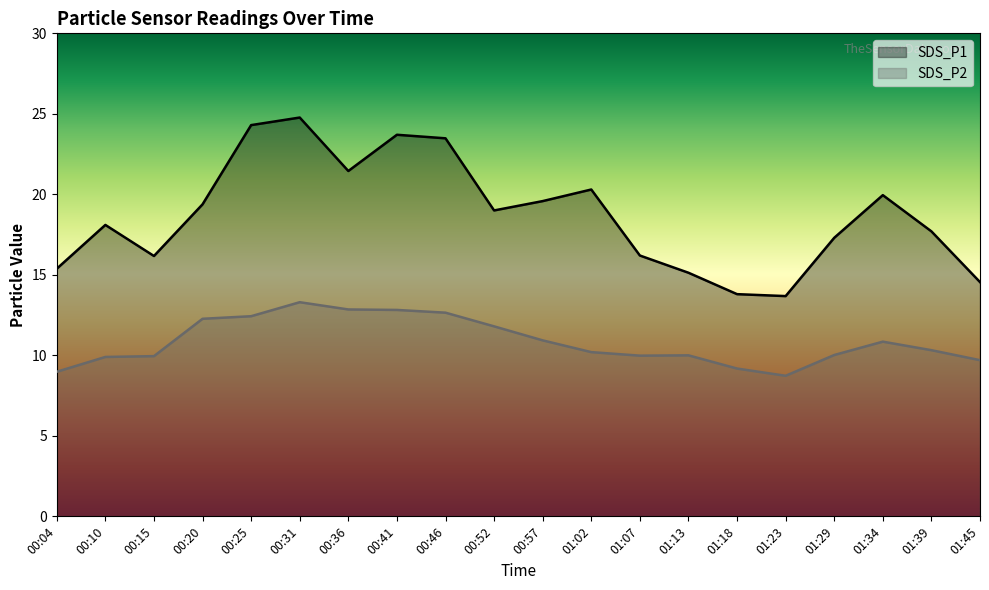

How many categories are shown in the chart?

20